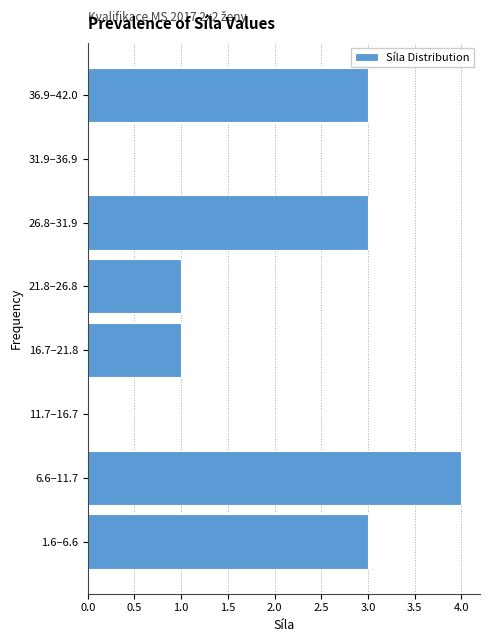

Reading bottom to top, extract all data points from this chart.

1.6–6.6=3	6.6–11.7=4	11.7–16.7=0	16.7–21.8=1	21.8–26.8=1	26.8–31.9=3	31.9–36.9=0	36.9–42.0=3